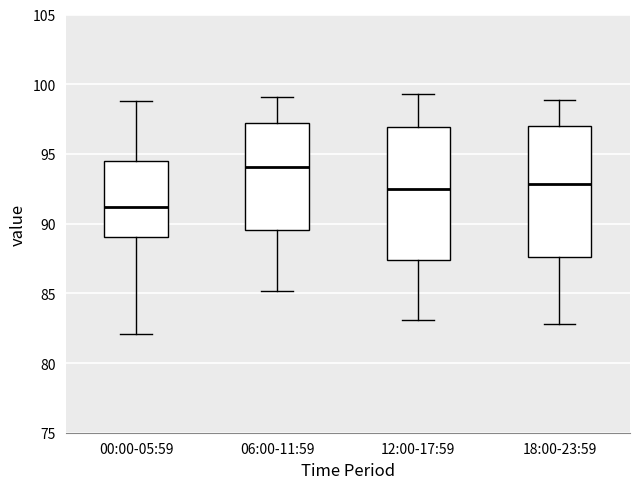

Where is the upper edge of the box for 00:00-05:59 on the y-axis? The values are not printed on the chart, so give them approximately, as read against the axis.

94.5